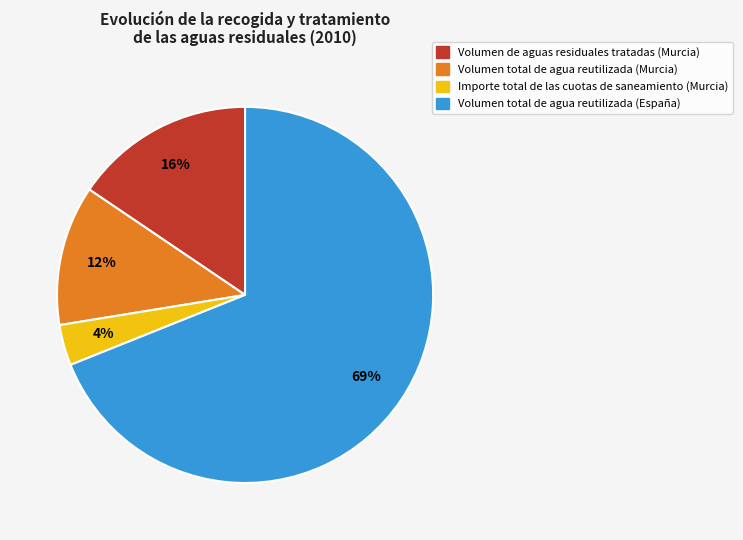

The Volumen total de agua reutilizada (España) slice represents 77% of the pie. True or false?

False